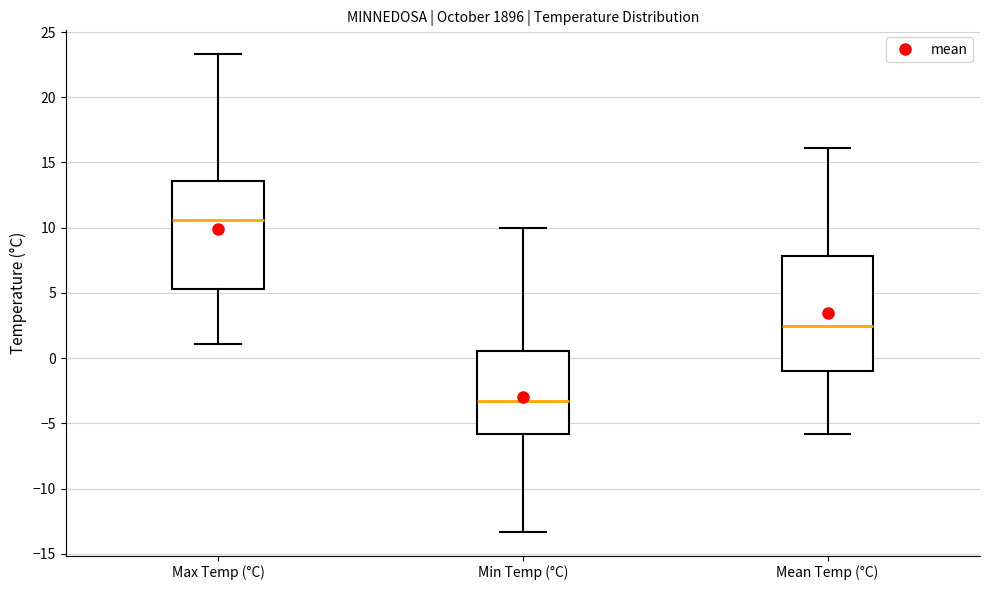

Where does the lower whisker of the box for Max Temp (°C) end on the y-axis? The values are not printed on the chart, so give them approximately, as read against the axis.

1.0